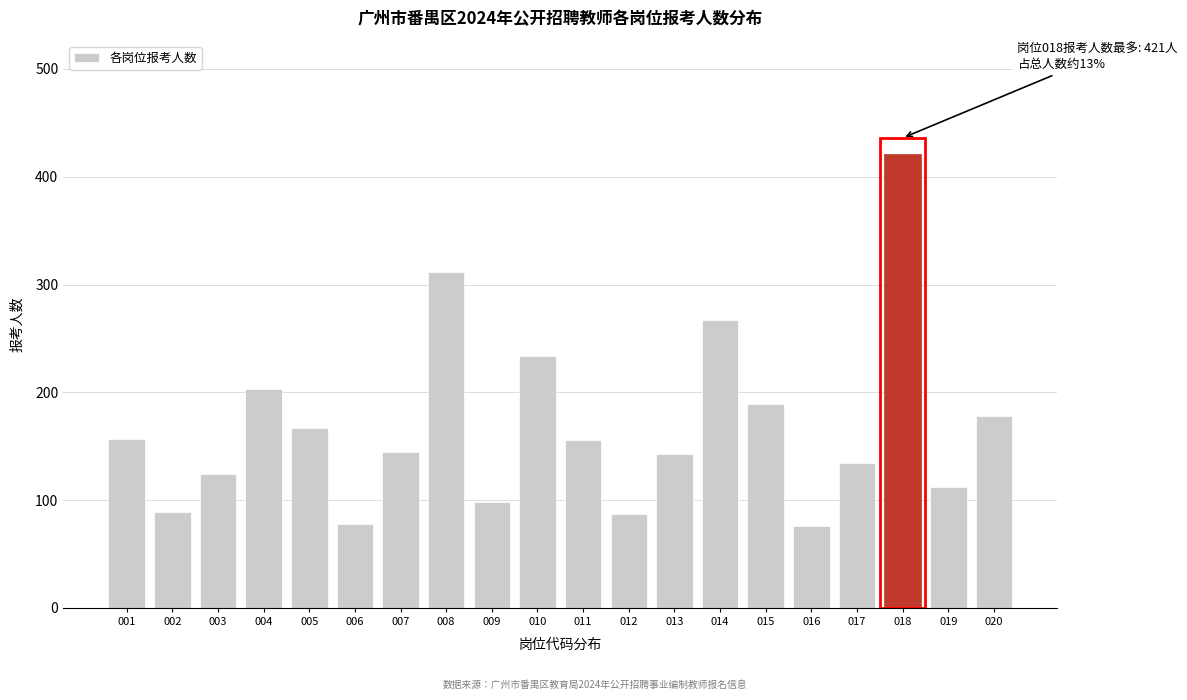

The value at 015 is 189. True or false?

True